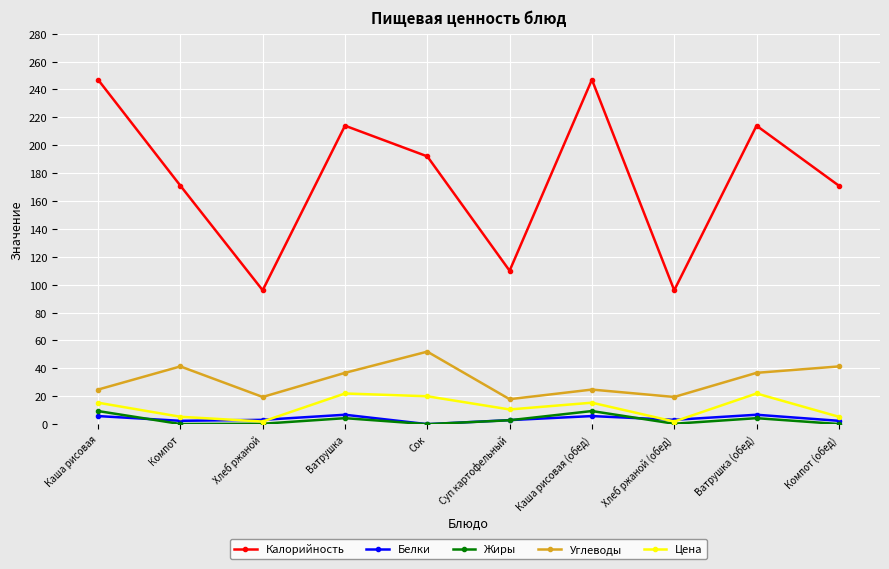

Is the value of Углеводы at Сок greater than the value of Калорийность at Ватрушка?

No